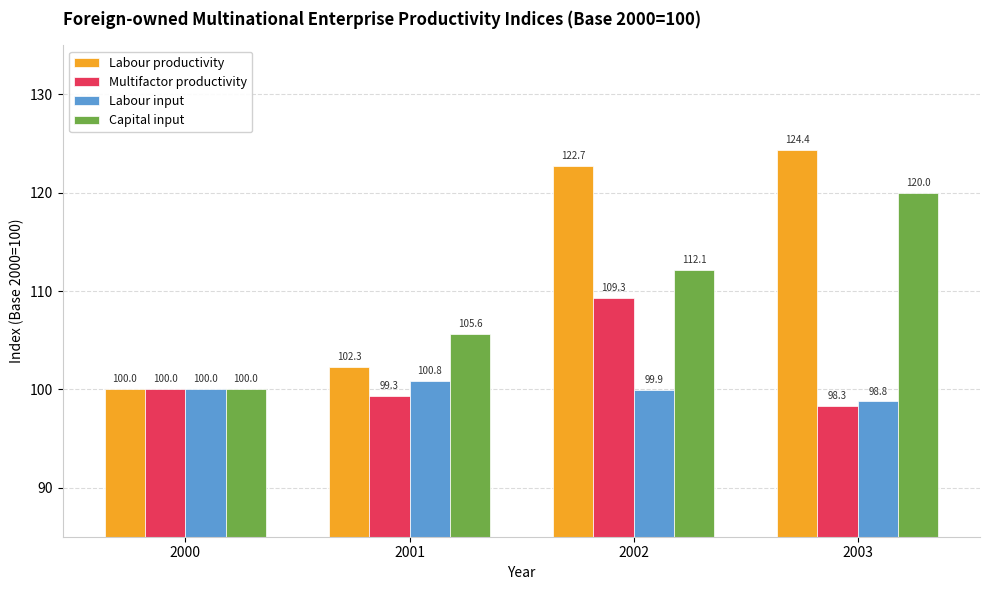

Rank the series by their maximum value, from lowest to highest.

Labour input, Multifactor productivity, Capital input, Labour productivity